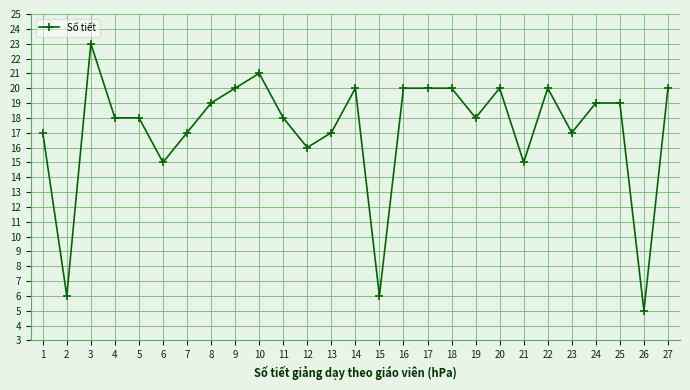

At which category does the data reach its first local valley?

2